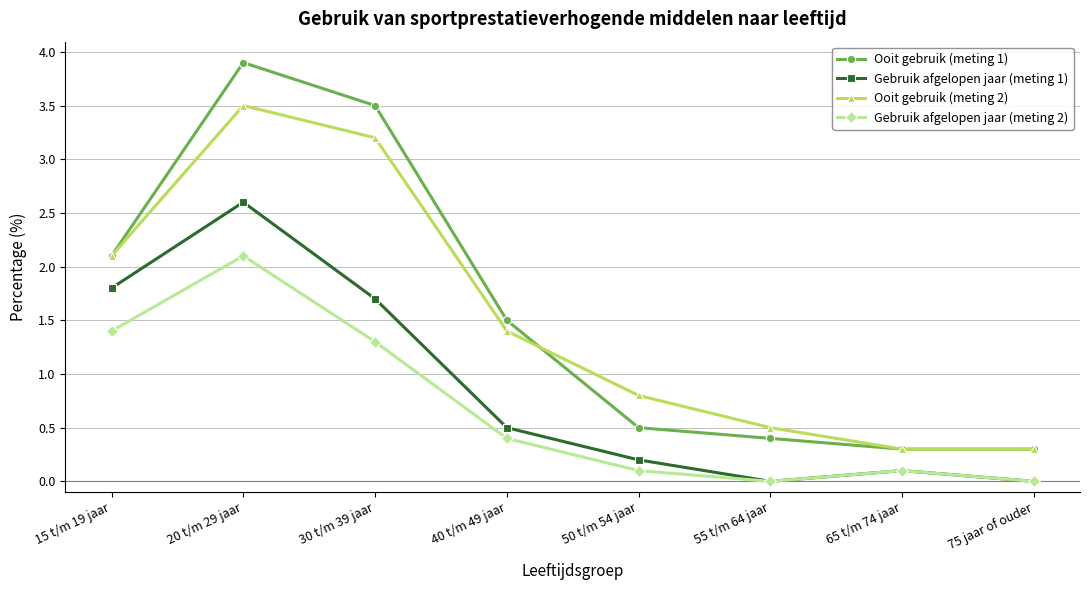

Which category has the highest value in the Gebruik afgelopen jaar (meting 1) series?

20 t/m 29 jaar